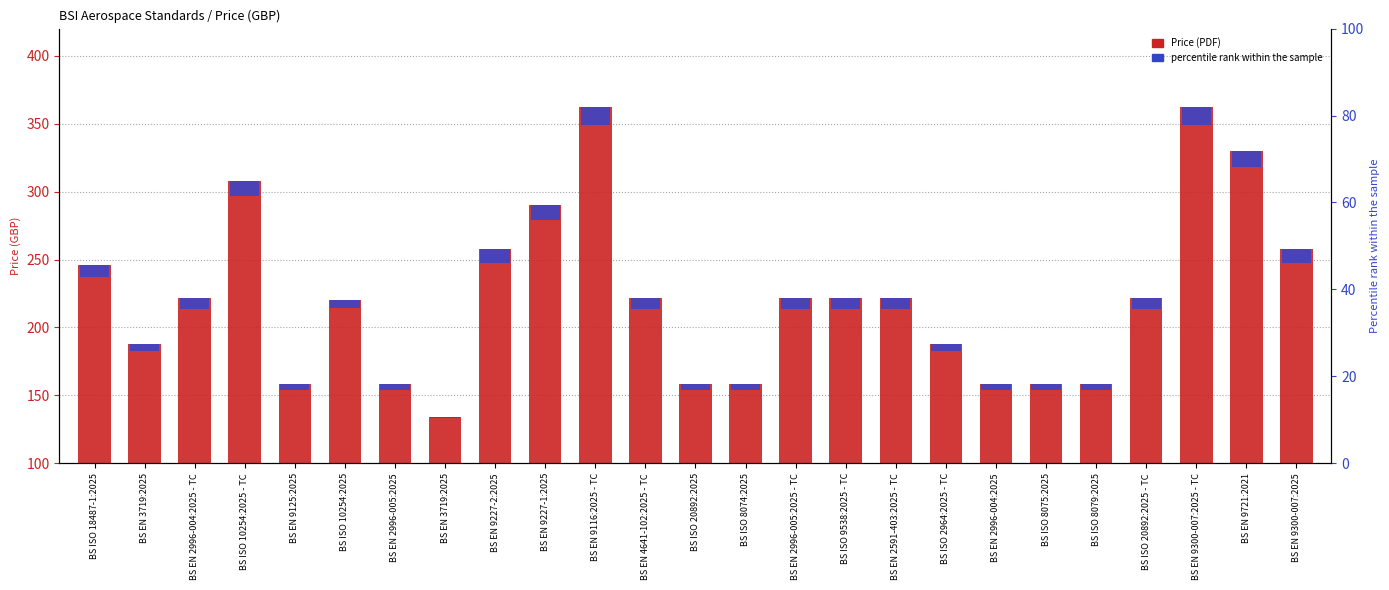

What is the label of the 6th bar from the left?

BS ISO 10254:2025